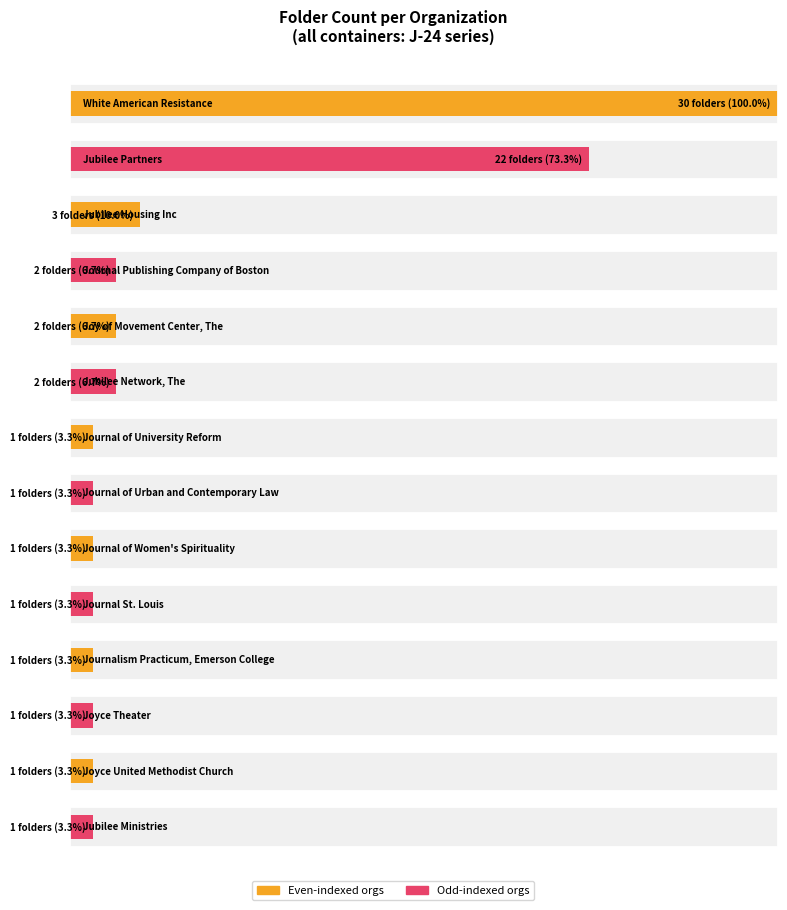

What is the change in value from Jubilee Network, The to Joyce Theater?

-1